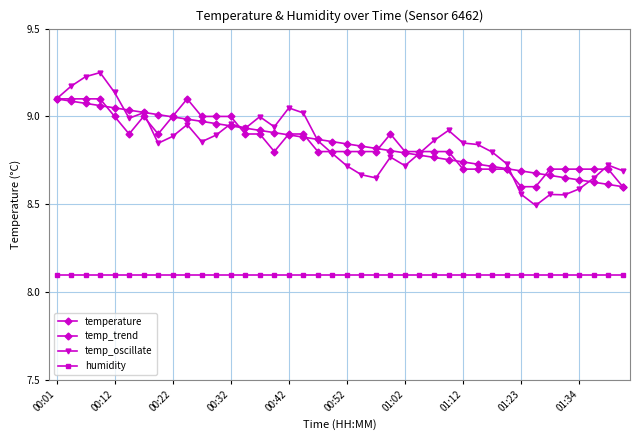

How many categories are shown in the chart?

40